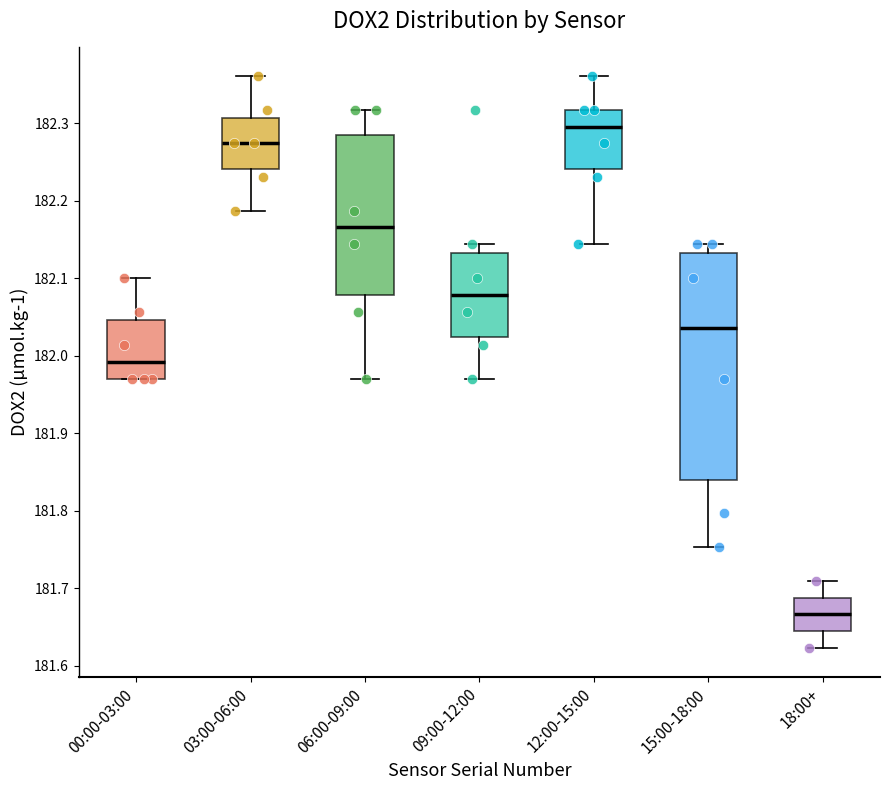

Reading left to right, transcribe this box plot: for each box, give where its median line is, the range the box spans, and where its two whiskers end, as read against the y-axis. The values are not printed on the chart, so give them approximately, as read against the axis.

00:00-03:00: median 181.99, box 181.97 to 182.05, whiskers 181.97 to 182.10
03:00-06:00: median 182.27, box 182.24 to 182.31, whiskers 182.19 to 182.36
06:00-09:00: median 182.17, box 182.08 to 182.28, whiskers 181.97 to 182.32
09:00-12:00: median 182.08, box 182.02 to 182.13, whiskers 181.97 to 182.14
12:00-15:00: median 182.30, box 182.24 to 182.32, whiskers 182.14 to 182.36
15:00-18:00: median 182.04, box 181.84 to 182.13, whiskers 181.75 to 182.14
18:00+: median 181.67, box 181.64 to 181.69, whiskers 181.62 to 181.71